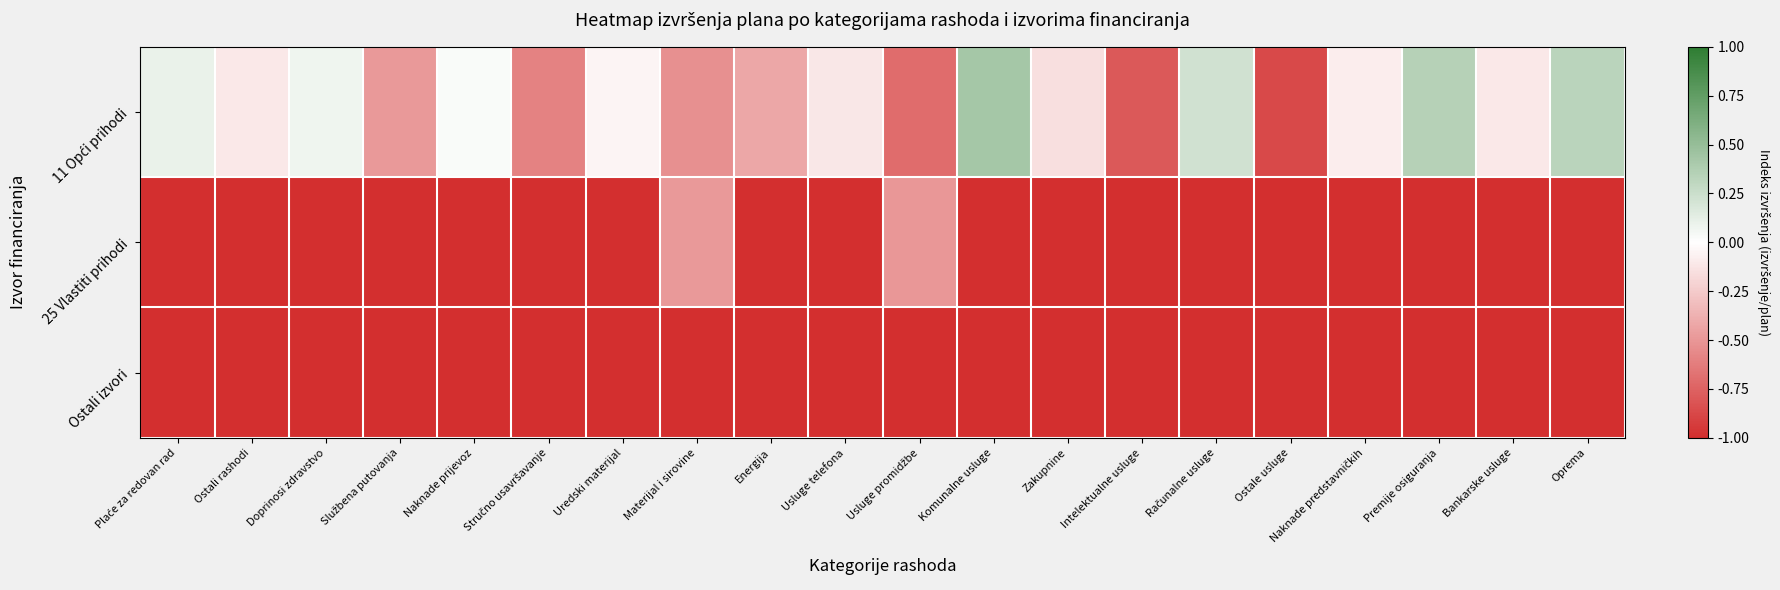

How many series are shown in this chart?

3